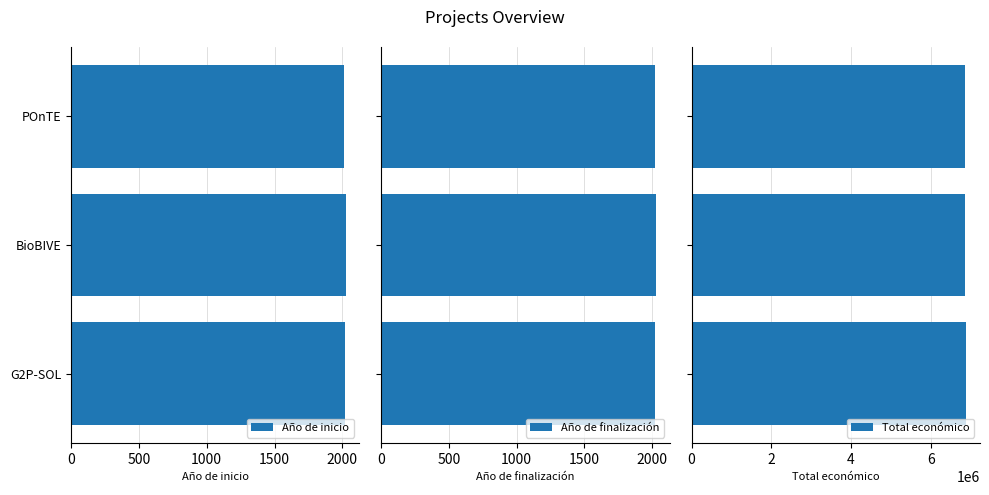

Does the chart contain any negative values?

No